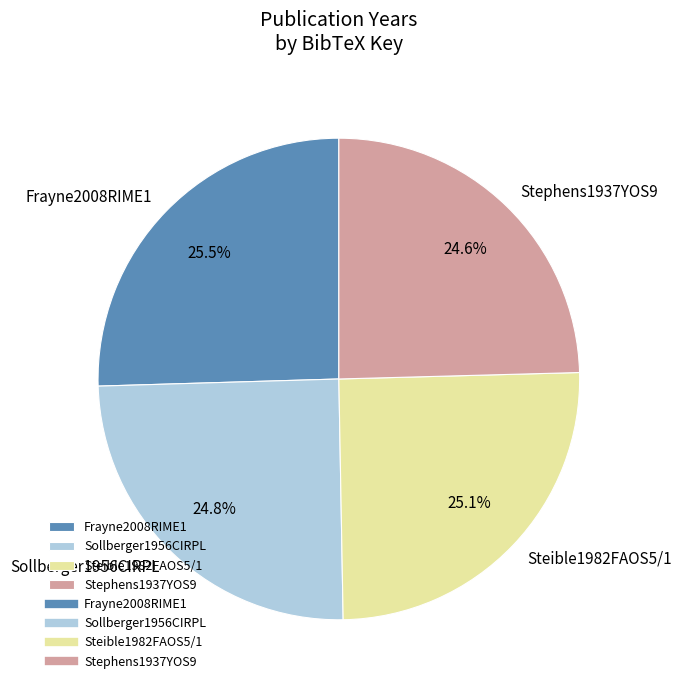

Which has a higher value, Sollberger1956CIRPL or Frayne2008RIME1?

Frayne2008RIME1